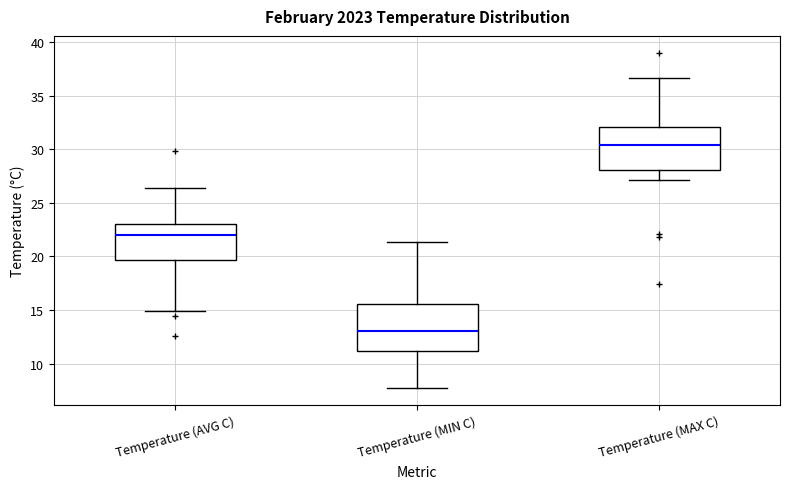

Where is the upper edge of the box for Temperature (MIN C) on the y-axis? The values are not printed on the chart, so give them approximately, as read against the axis.

15.5